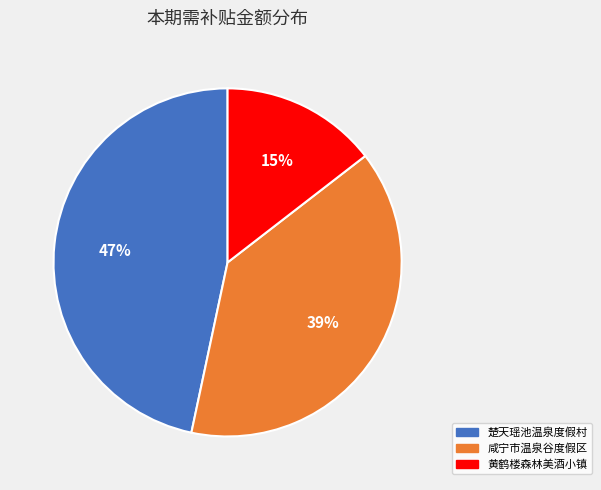

To the nearest percent, what is the average slice percentage?

33%